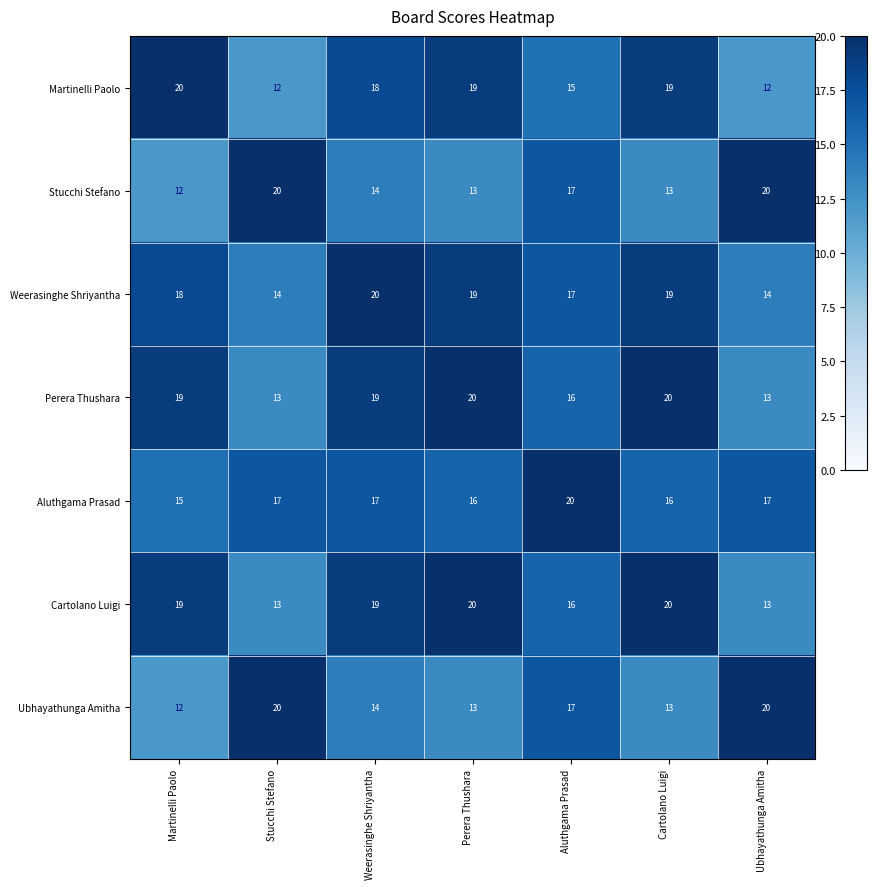

What is the difference between the maximum and second lowest values in the Cartolano Luigi series?

7